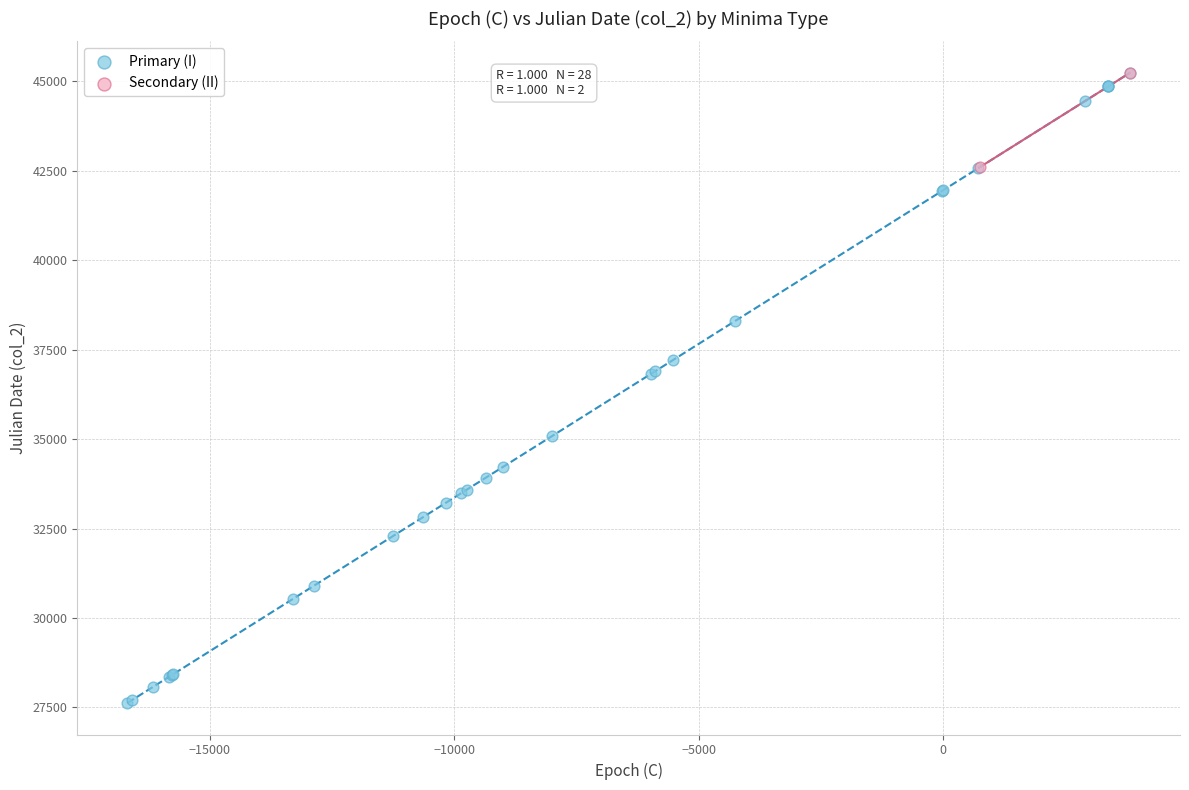

What are all the series names shown in the legend?

Primary (I), Secondary (II)